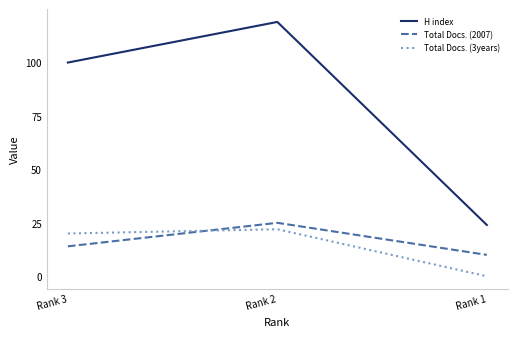

Reading left to right, list all the values displayed in this chart.

H index: Rank 3=100	Rank 2=119	Rank 1=24
Total Docs. (2007): Rank 3=14	Rank 2=25	Rank 1=10
Total Docs. (3years): Rank 3=20	Rank 2=22	Rank 1=0